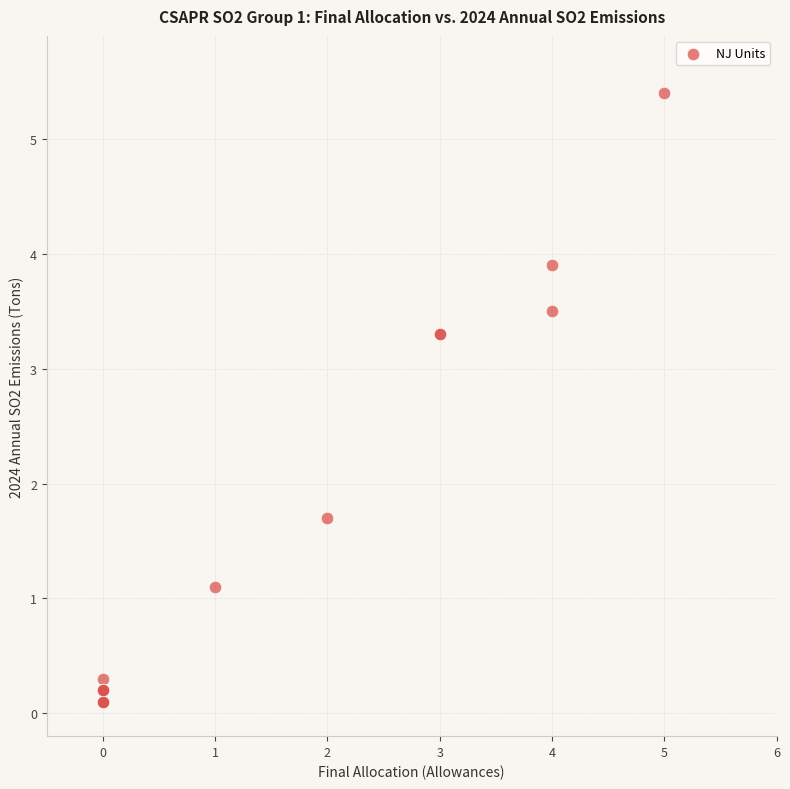

What Y value in the scatter plot is closest to 2?

1.7